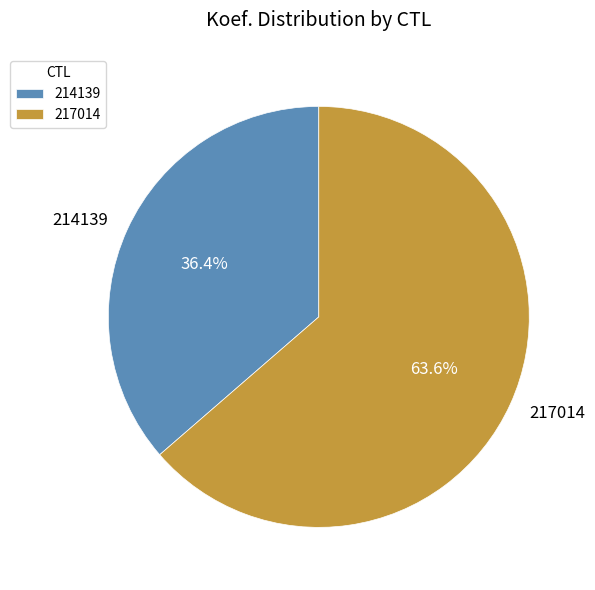

To the nearest percent, what is the difference between the largest and smallest slice percentages?

27%